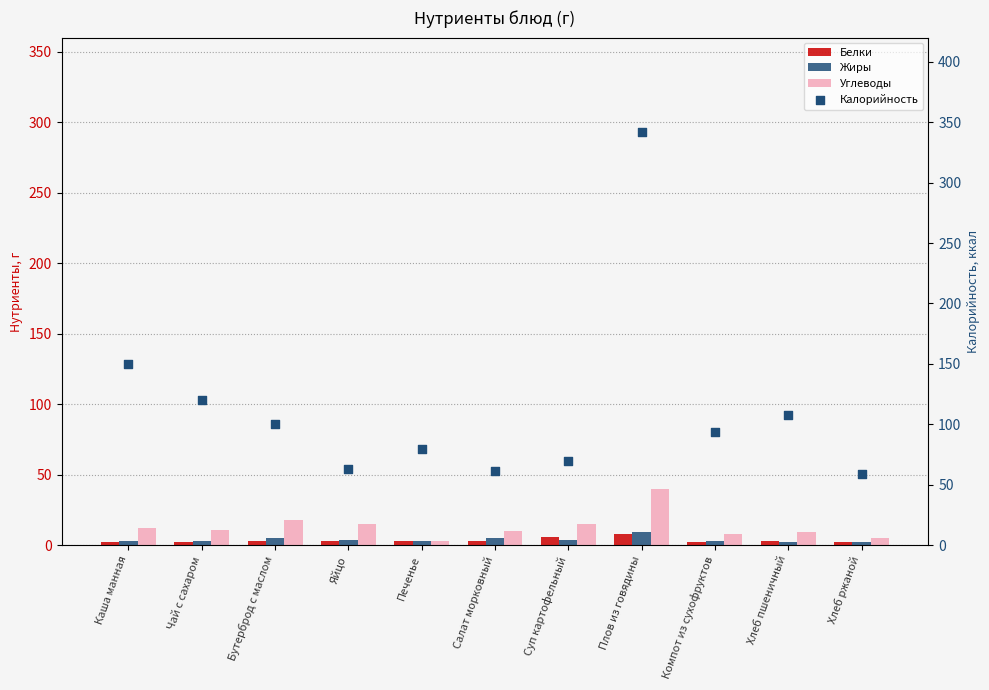

At how many categories does at least one series exceed 57?

11